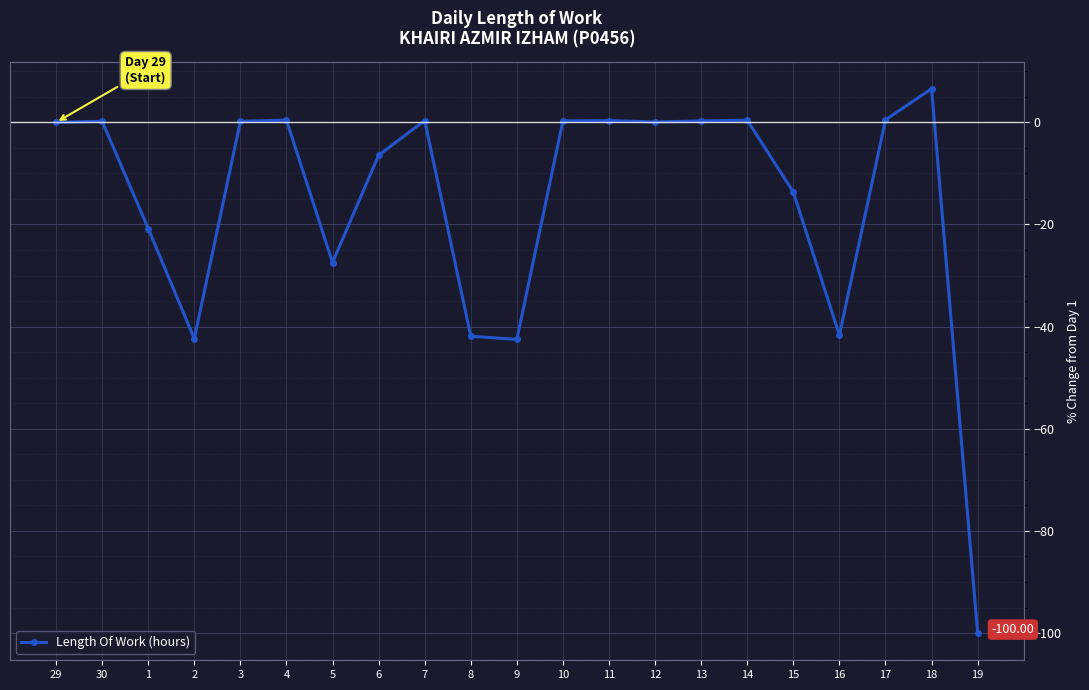

What is the difference between the values at 5 and 7?

27.8